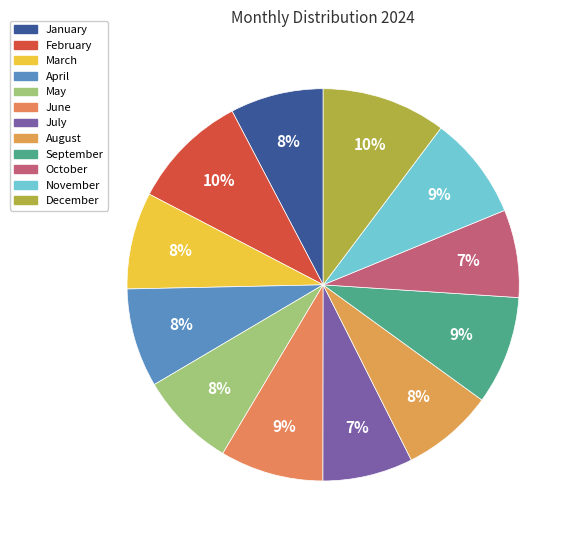

True or false: January accounts for 17% of the total.

False